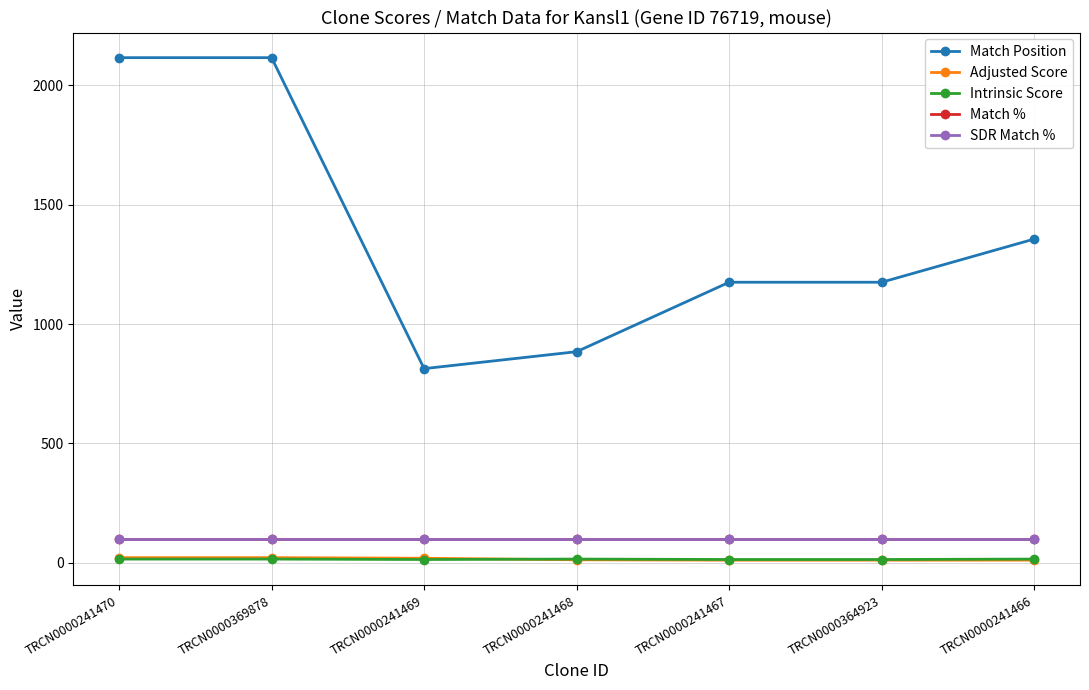

Is the value of Adjusted Score at TRCN0000241470 greater than the value of Match % at TRCN0000369878?

No